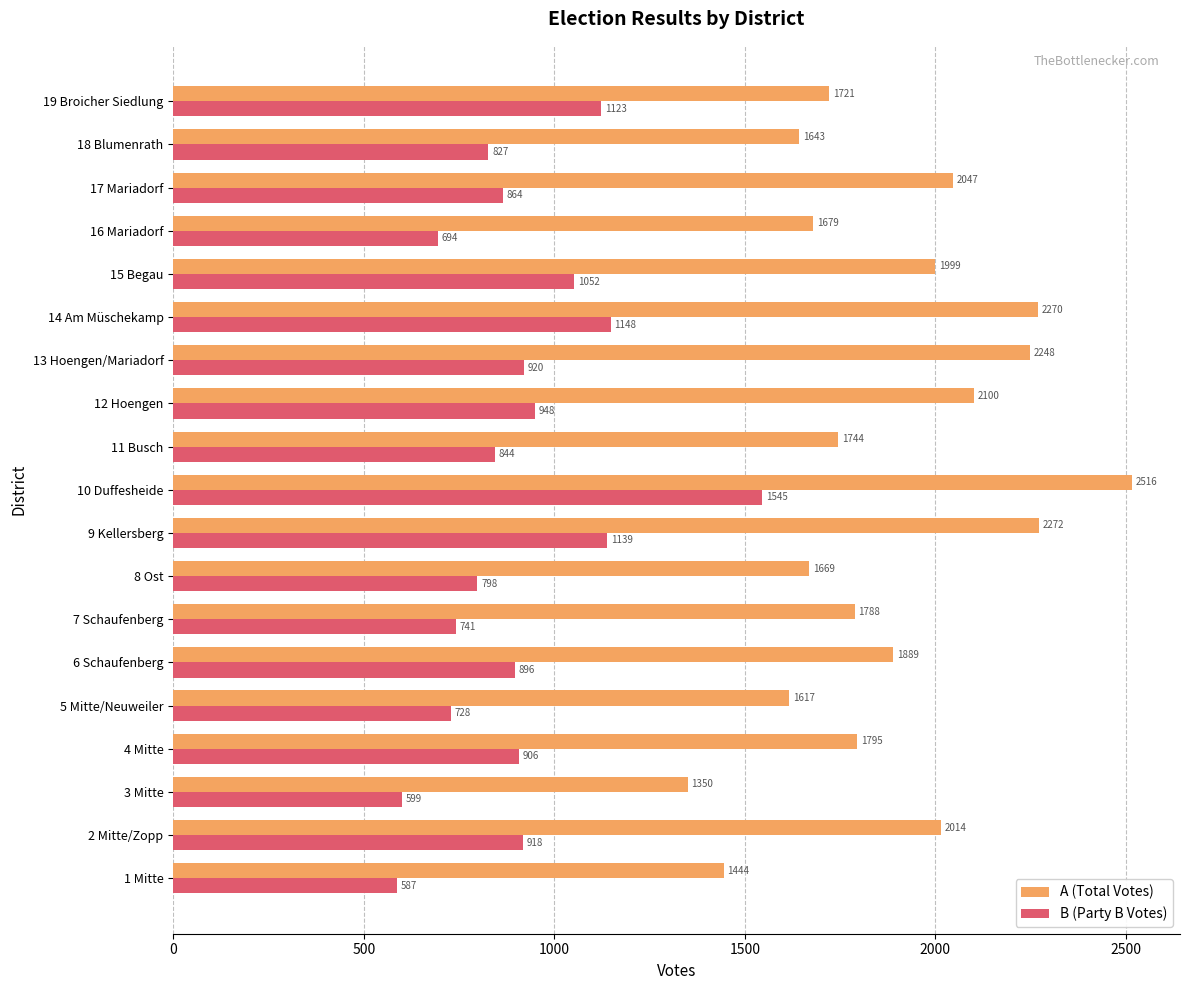

What are all the series names shown in the legend?

A (Total Votes), B (Party B Votes)